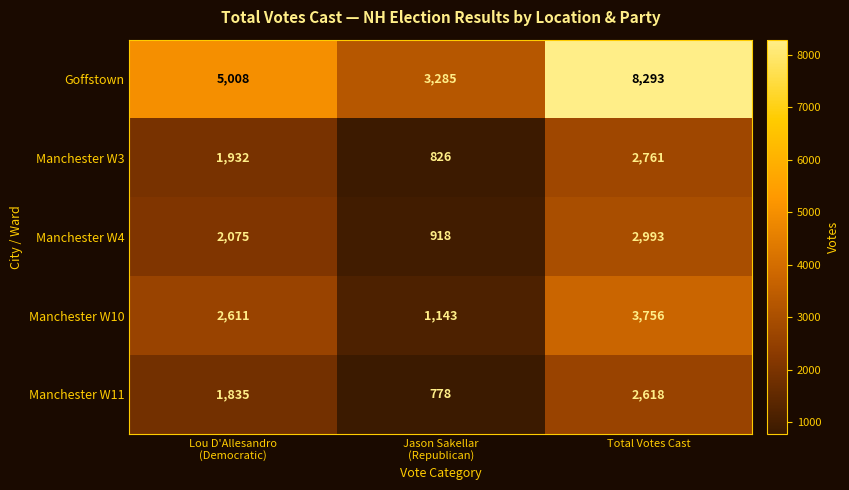

What is the minimum value shown in the chart?

778